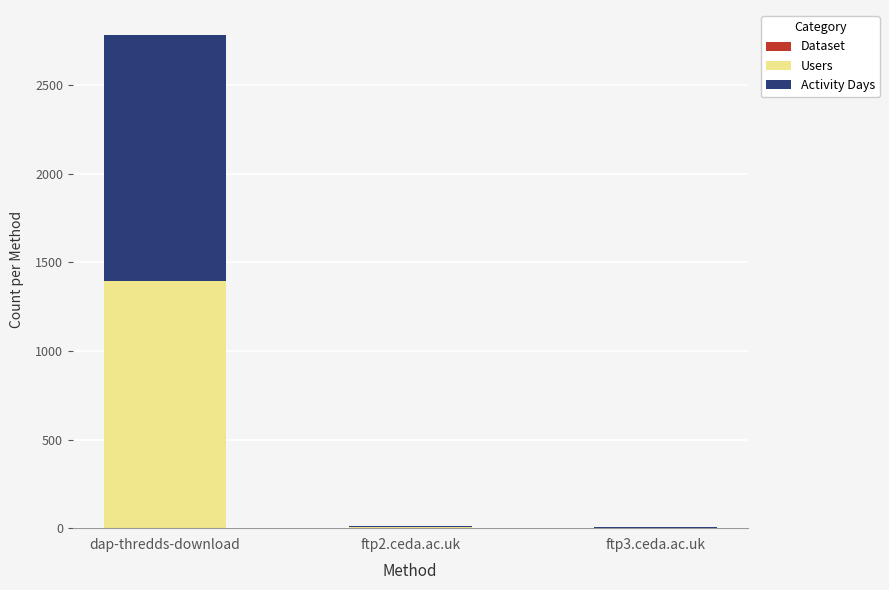

At which category is the sum across all series the highest?

dap-thredds-download